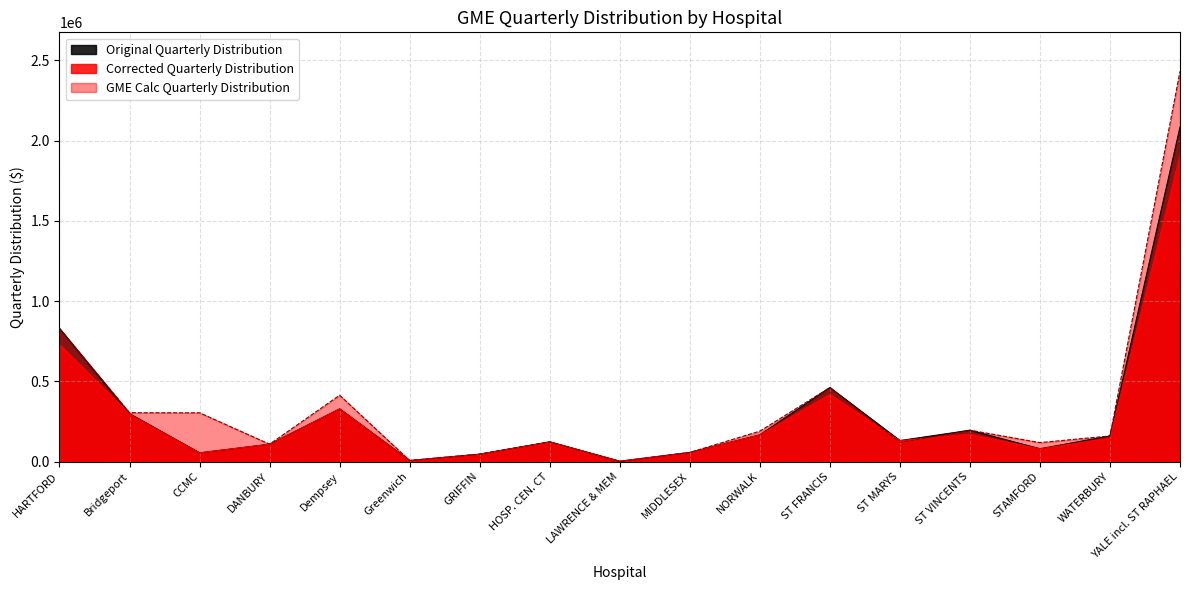

How many lines are shown in the chart?

3